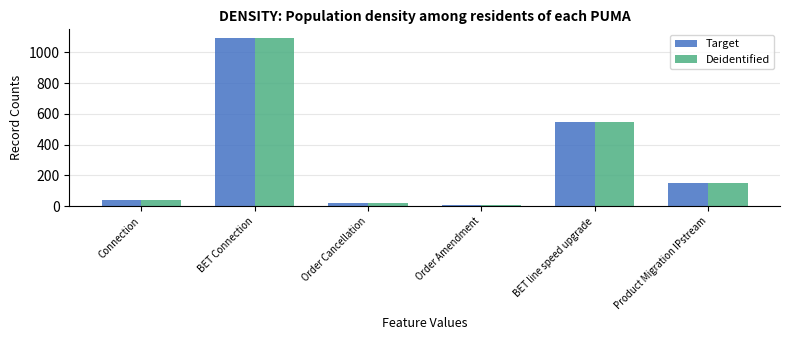

At which label does Deidentified reach its peak?

BET Connection